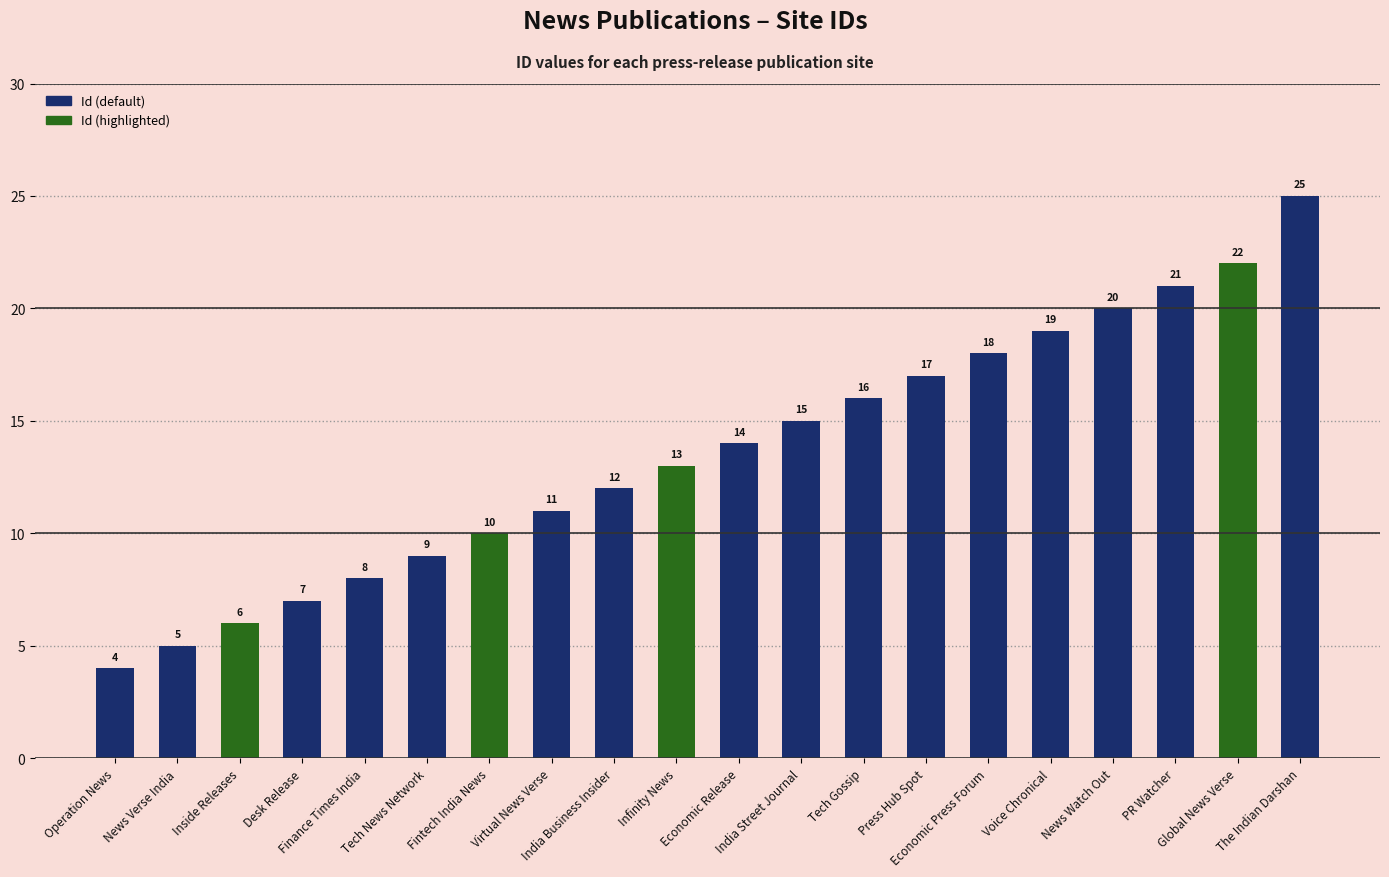

Approximately how many times larger is the value at Desk Release compared to The Indian Darshan?

0.3